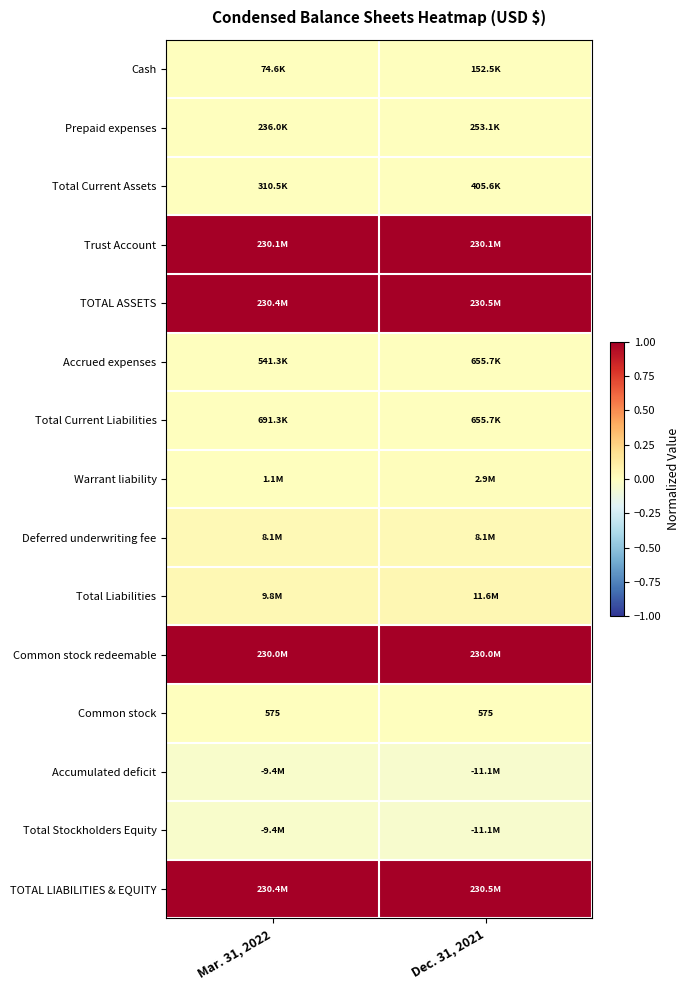

Which series changed the most between Mar. 31, 2022 and Dec. 31, 2021?

Warrant liability